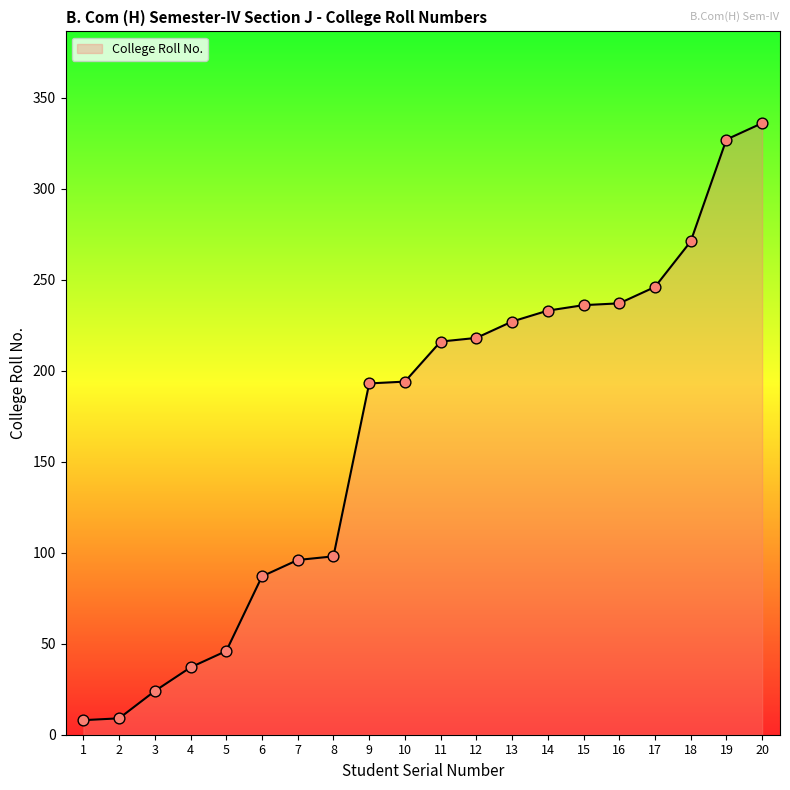

What is the change in value from 2 to 13?

+218